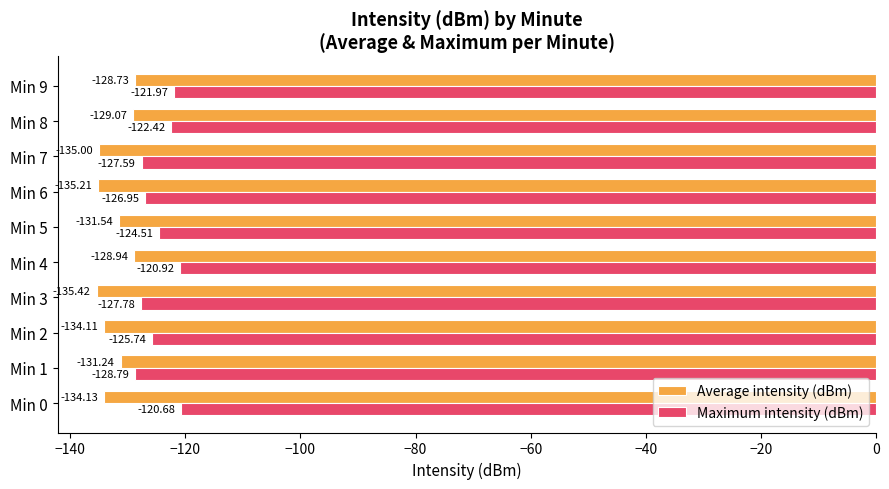

What is the spread (max minus min) of values at Min 3?

7.6